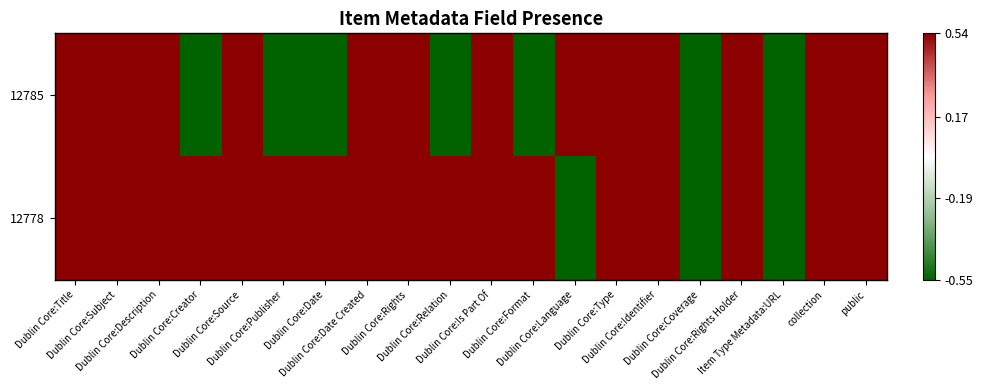

List the series in order of their peak value, highest first.

12785, 12778